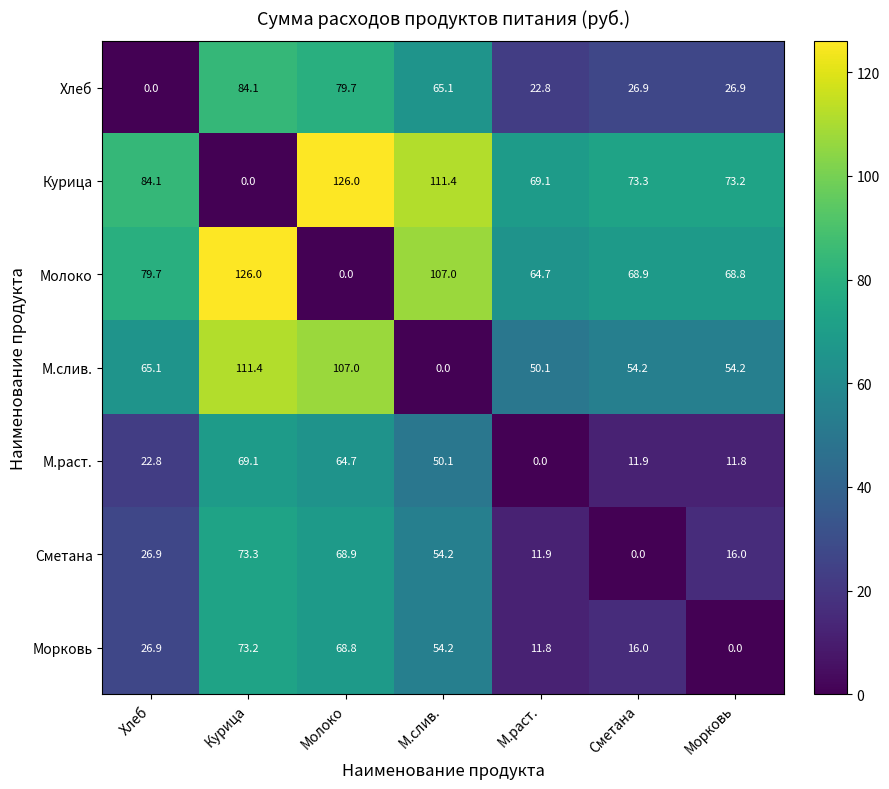

What value does the М.раст. series have at Морковь?

11.8